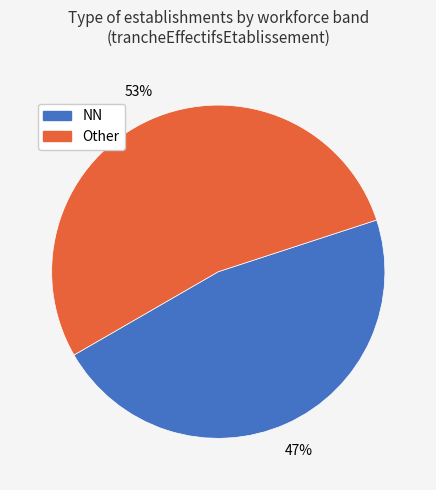

To the nearest percent, what is the average slice percentage?

50%